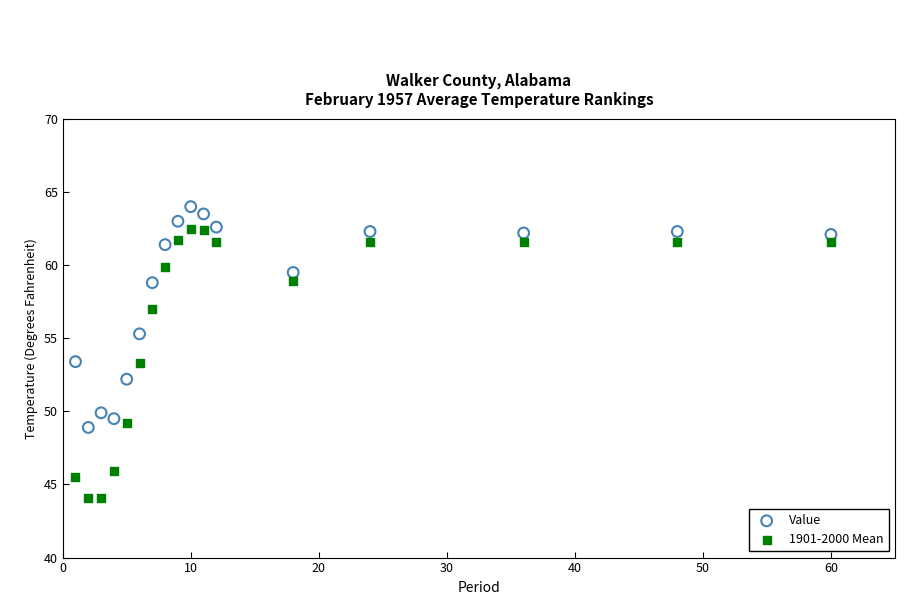

Which series contains the lowest Y value?

1901-2000 Mean